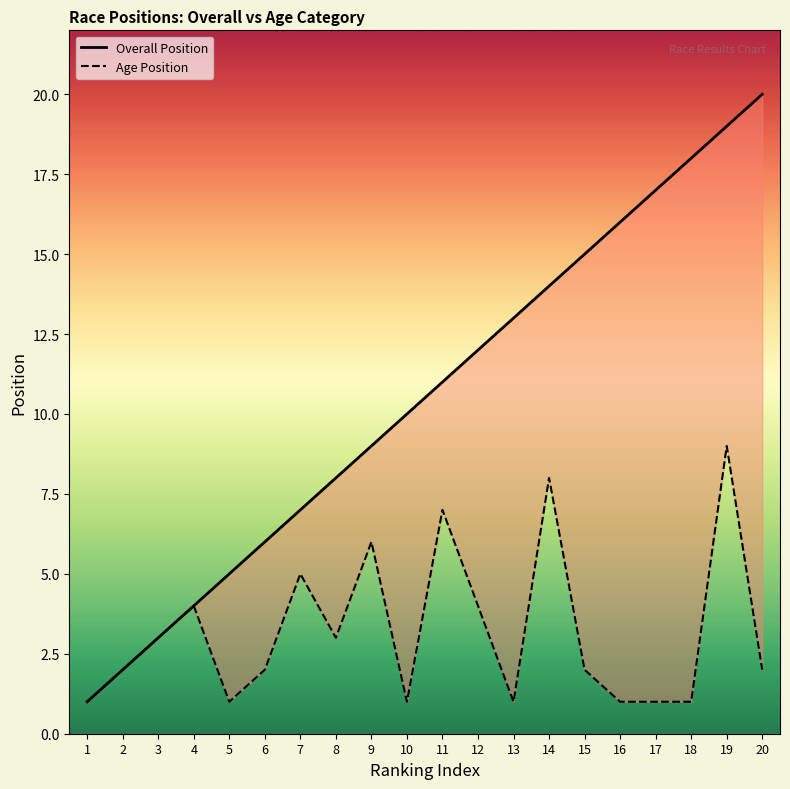

What are all the series names shown in the legend?

Overall Position, Age Position